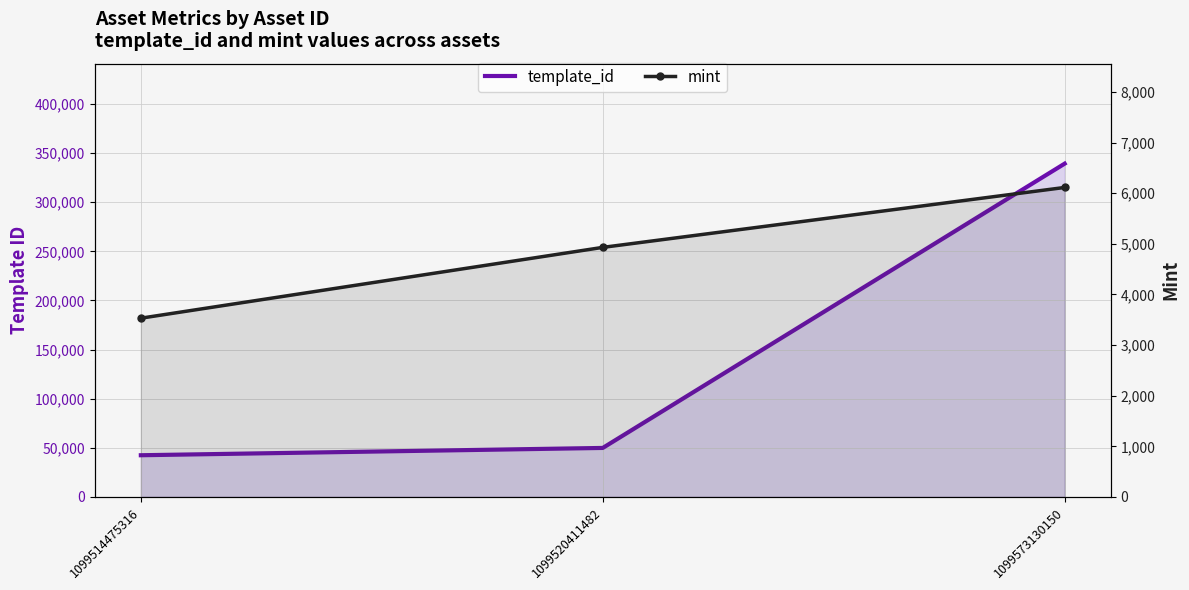

Is it true that mint equals 3531 at 1099514475316?

True